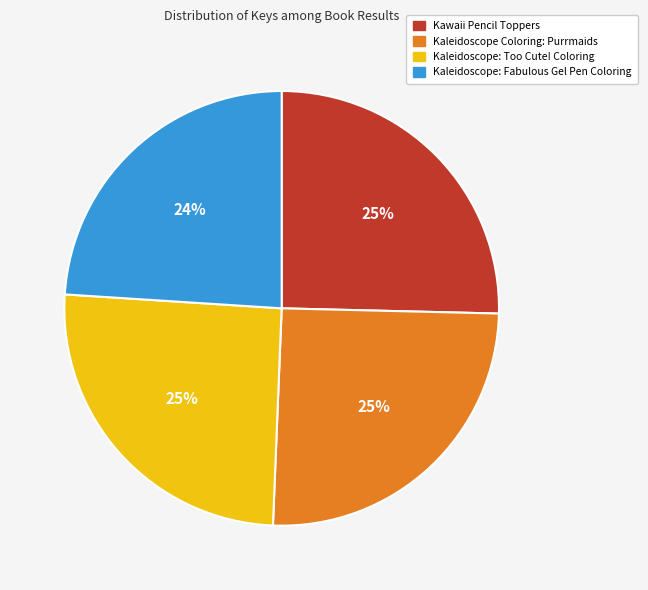

Is there a majority slice in this chart?

No